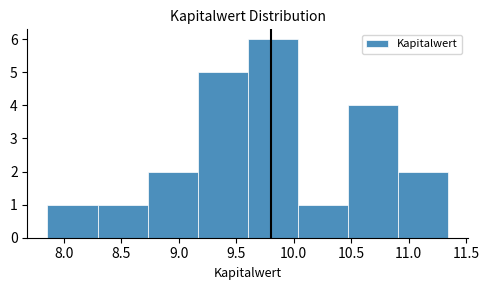

Over which range of the x-axis is the bar tallest?

9.600 to 10.035